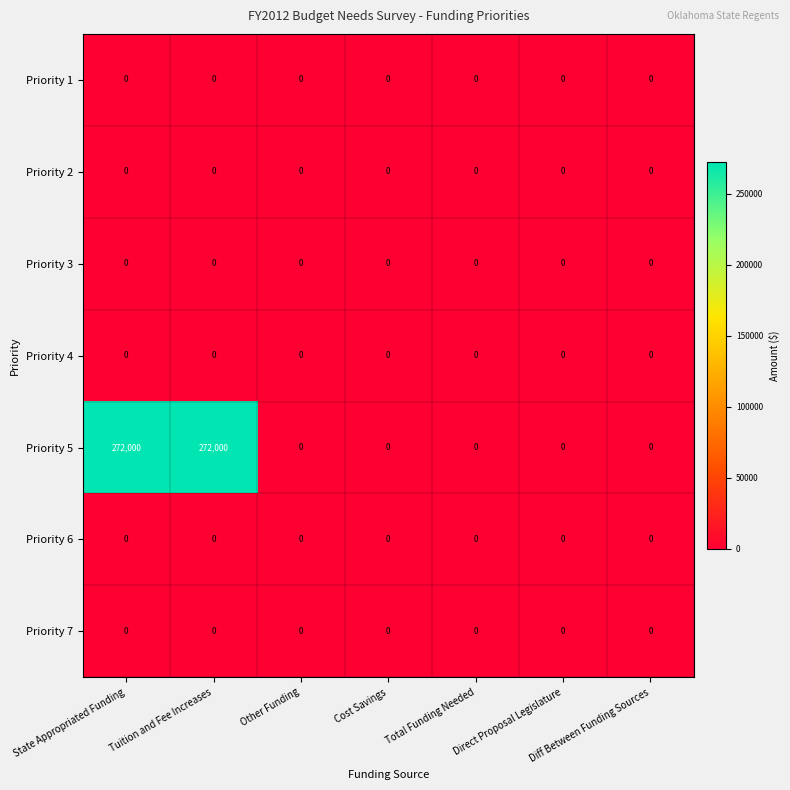

What is the greatest value displayed?

272000